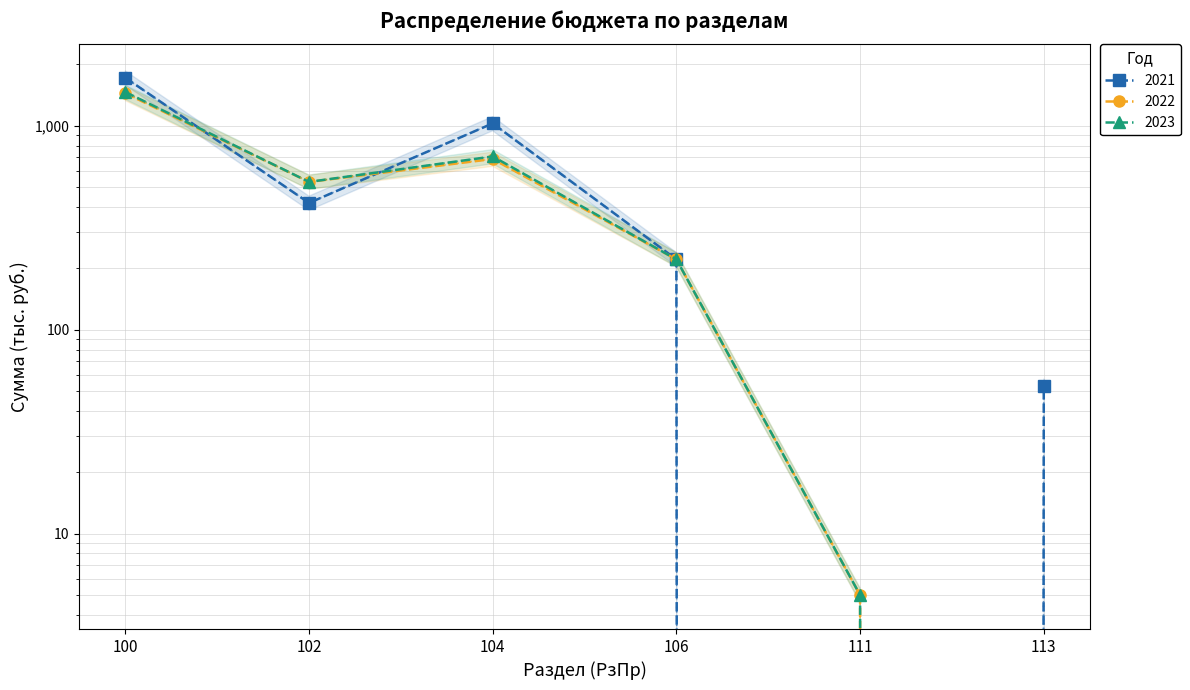

What value does the 2022 series have at 102?

531.0